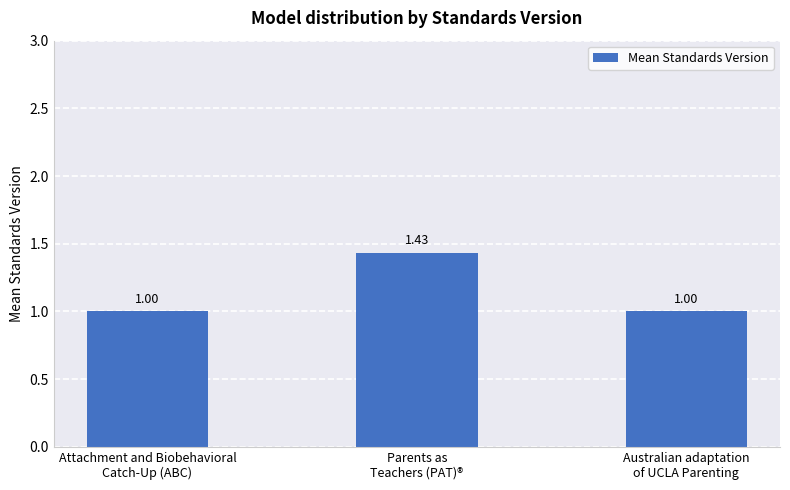

What is the sum of the values at Attachment and Biobehavioral
Catch-Up (ABC) and Australian adaptation
of UCLA Parenting?

2.0